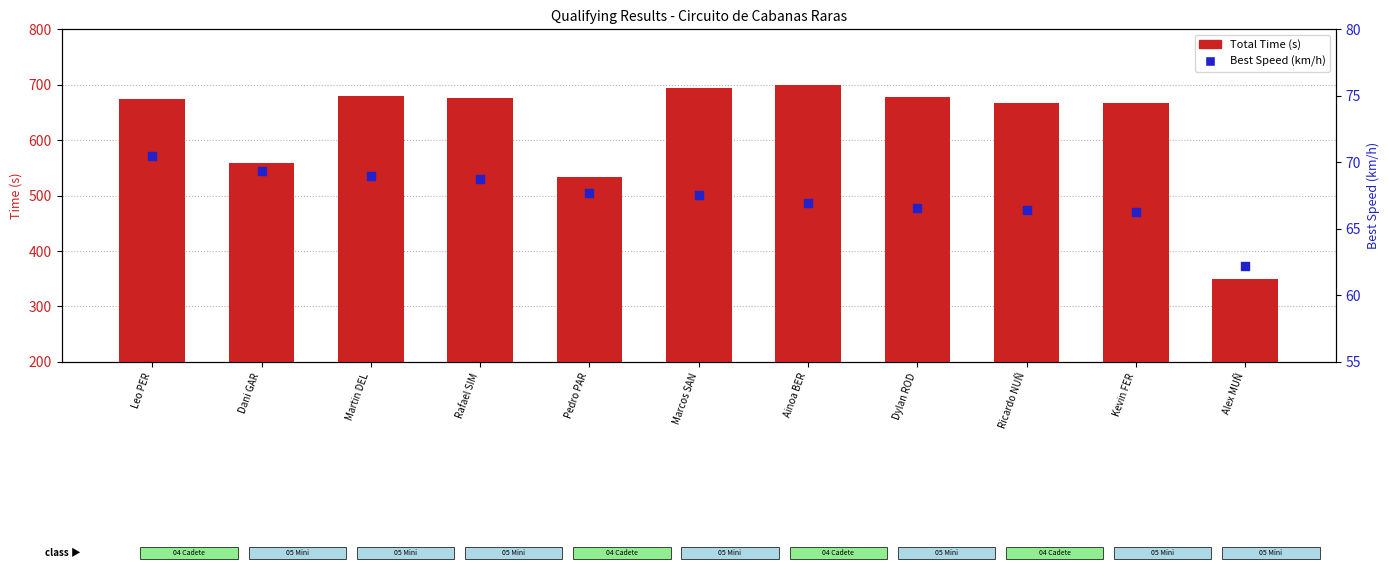

At which category is the sum across all series the highest?

Ainoa BER